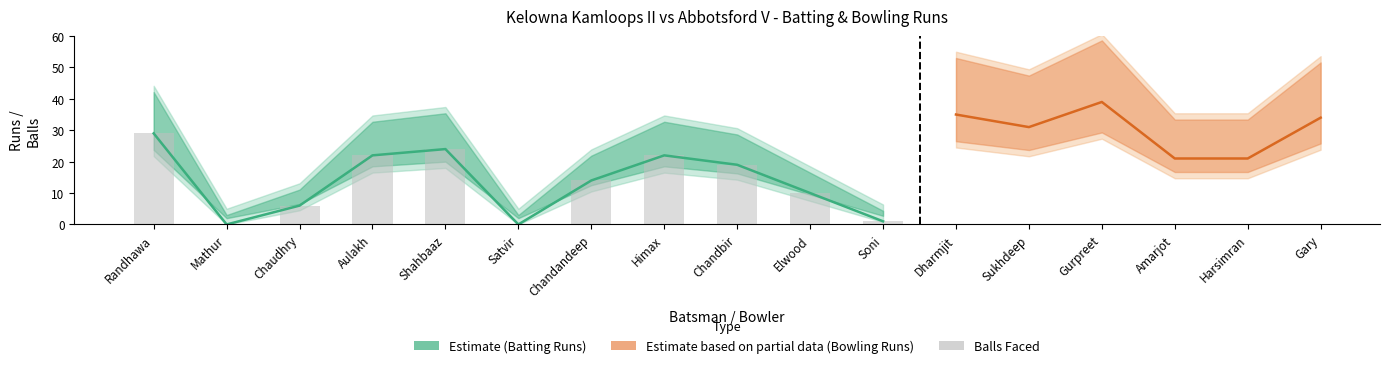

Rank the categories by value from lowest to highest.

Mathur, Satvir, Soni, Chaudhry, Elwood, Chandandeep, Chandbir, Aulakh, Himax, Shahbaaz, Randhawa